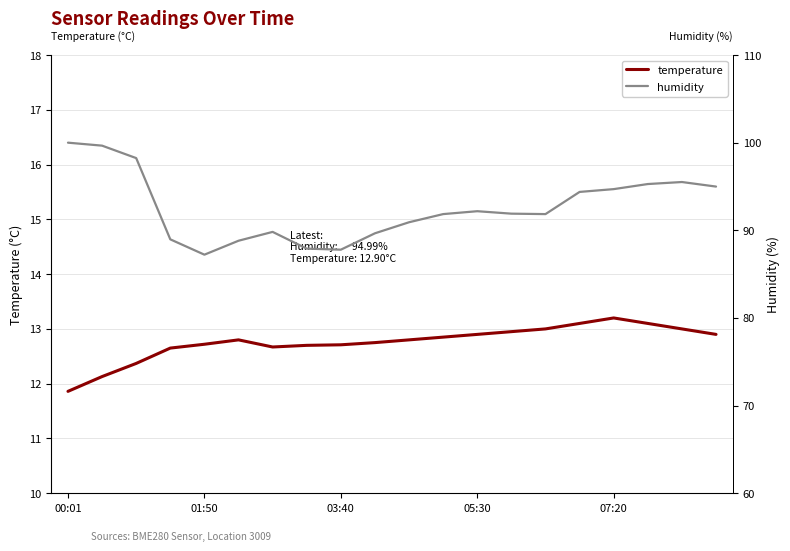

In humidity, how many points are lower than both neighbors (excluding endpoints)?

3